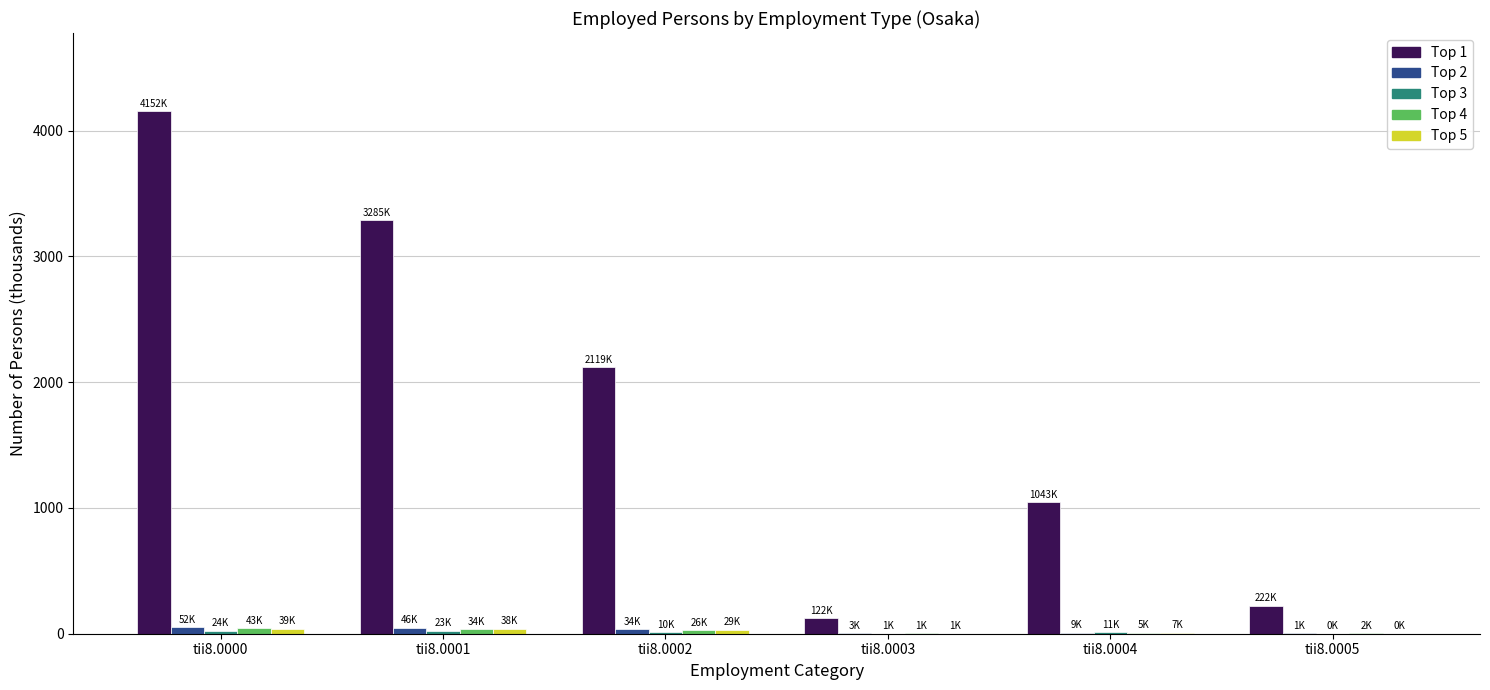

At which category is the sum across all series the highest?

tii8.0000